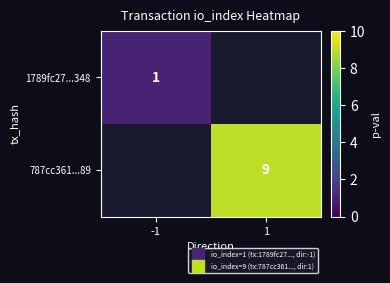

Is it true that 787cc361...89 equals 16.0 at 1?

False